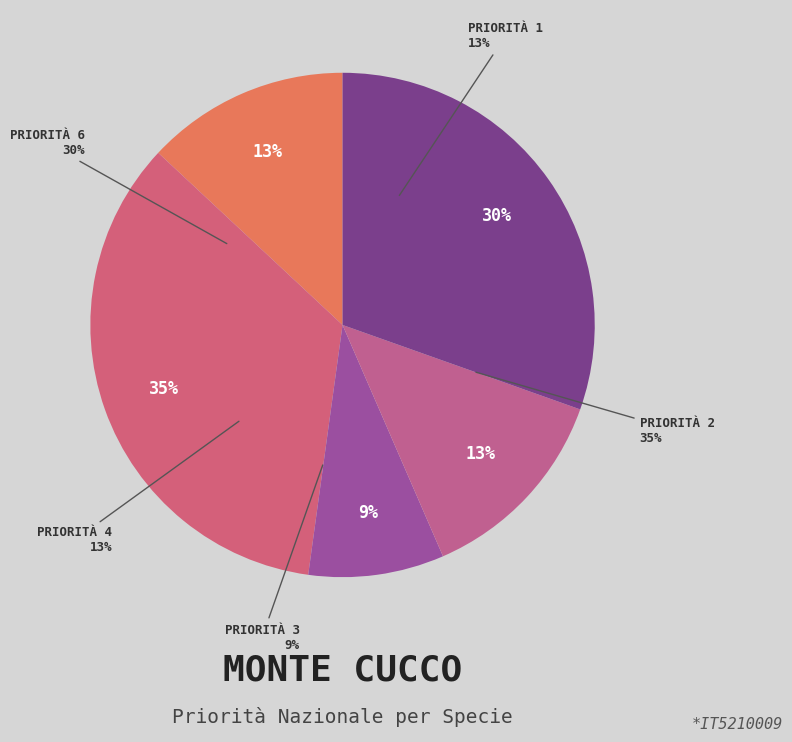

Is E (Euphydryas aurinia) the majority of the pie?

No